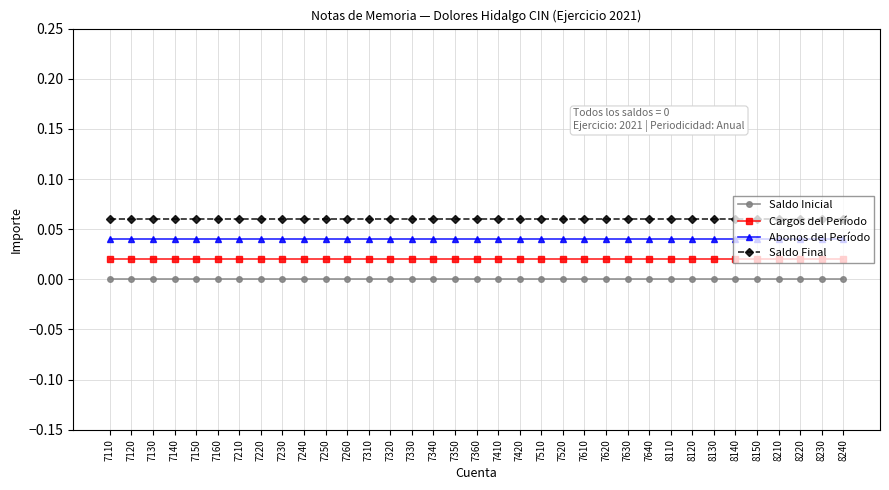

Is the value of Saldo Inicial at 8230 greater than the value of Cargos del Período at 7510?

No